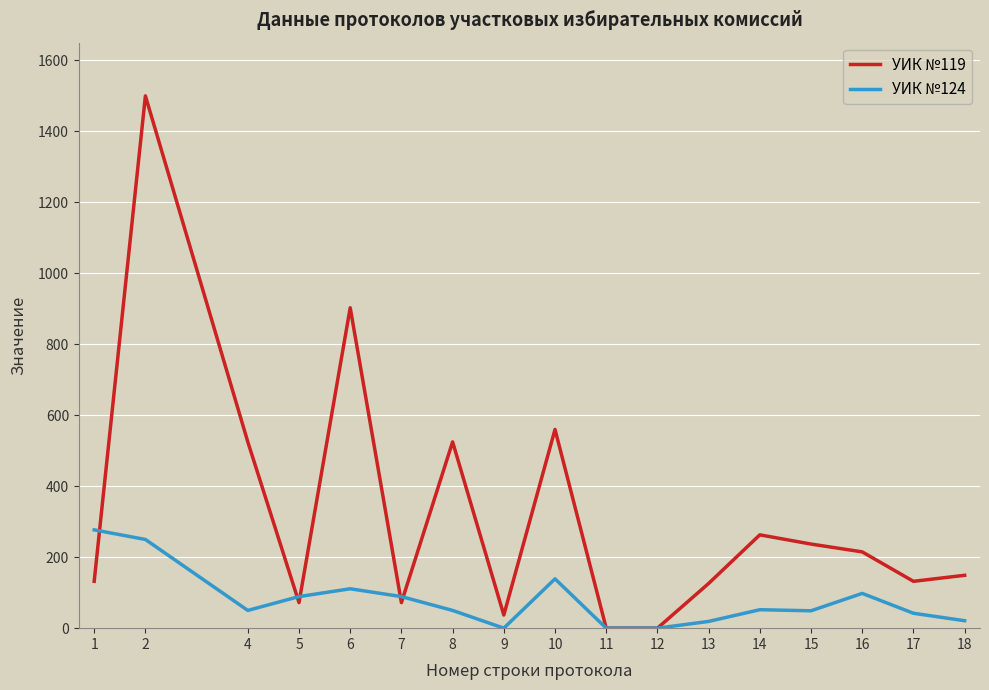

Between 11 and 15, which series saw the biggest shift?

УИК №119